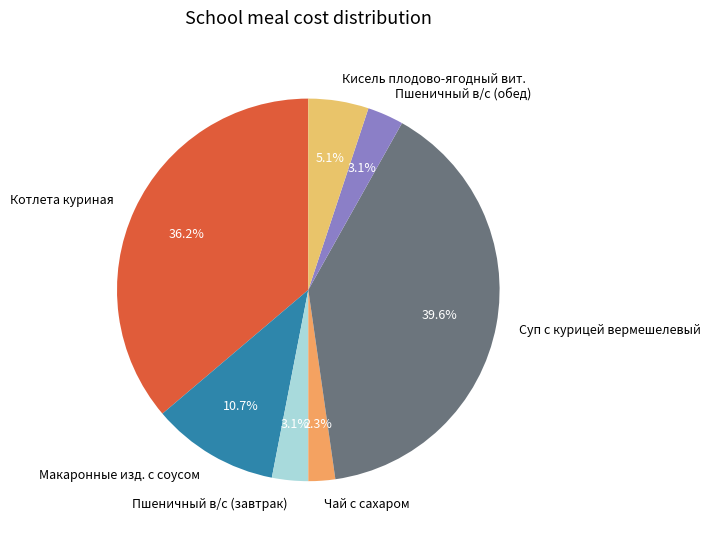

To the nearest percent, what percentage of the pie is Макаронные изд. с соусом?

11%